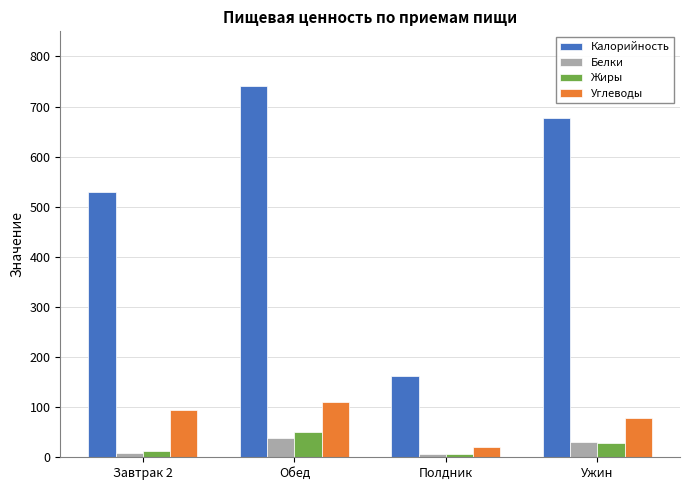

List the labels in order of Калорийность value, smallest first.

Полдник, Завтрак 2, Ужин, Обед